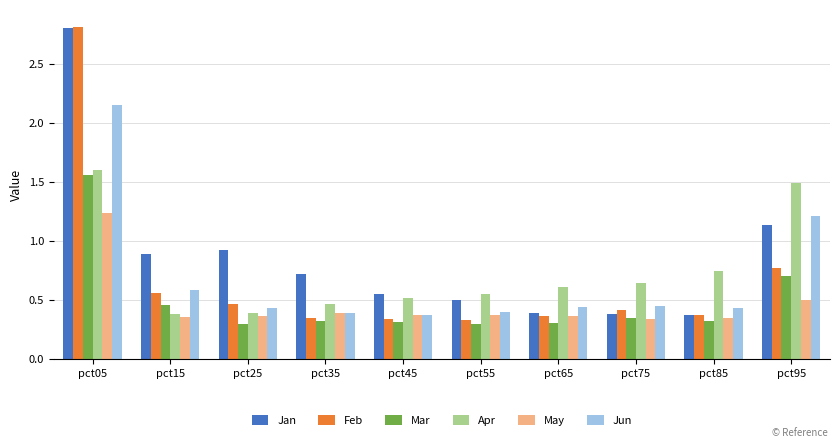

Where is Feb nearest to the value 1?

pct95